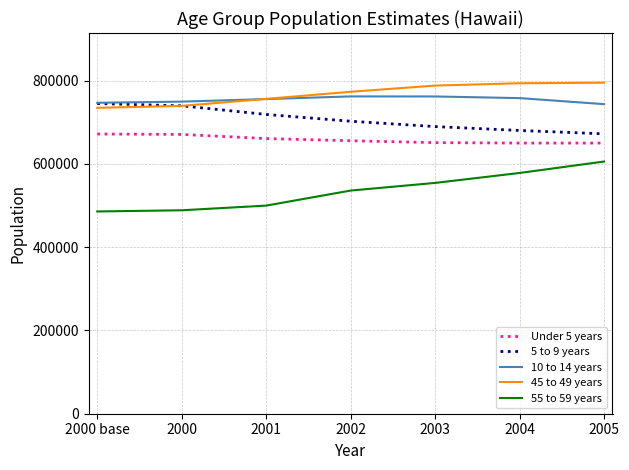

The 10 to 14 years series shows 1131467 at 2005. True or false?

False